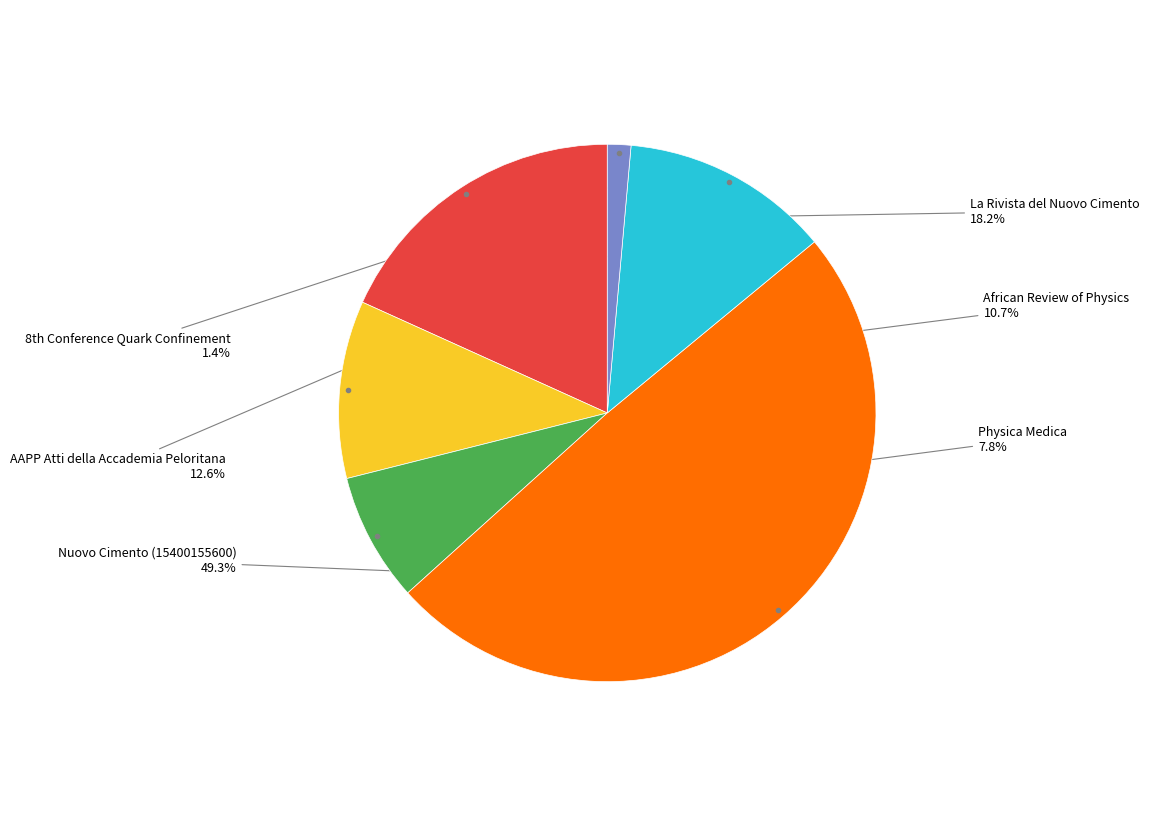

What portion of the pie excludes African Review of Physics?

89.3%